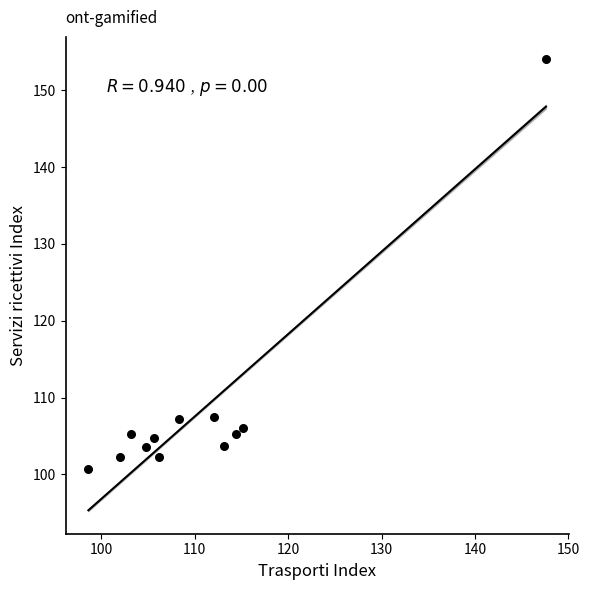

What is the average X value?

110.9